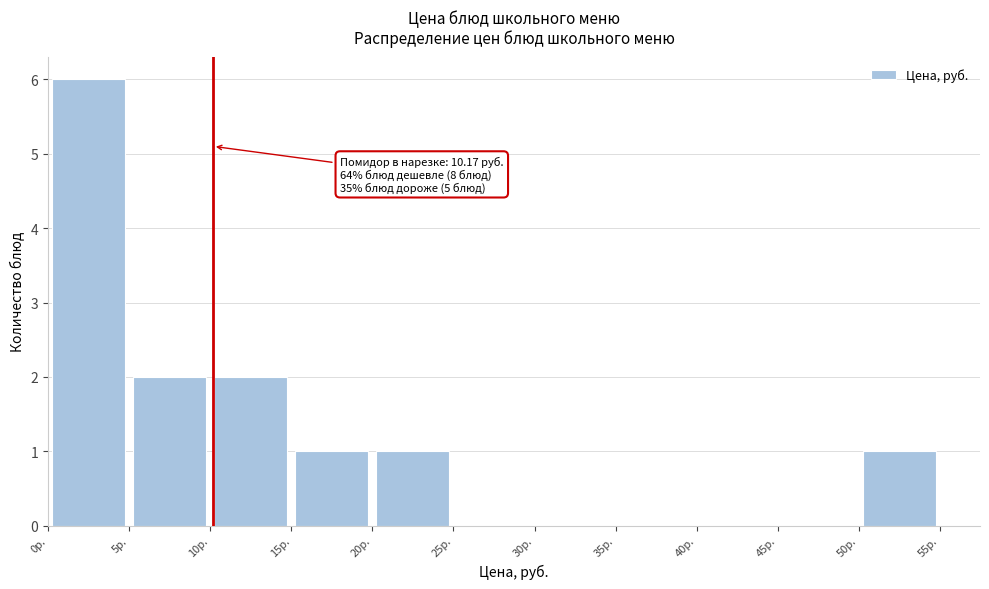

Which range on the x-axis has the tallest bar?

0 to 5